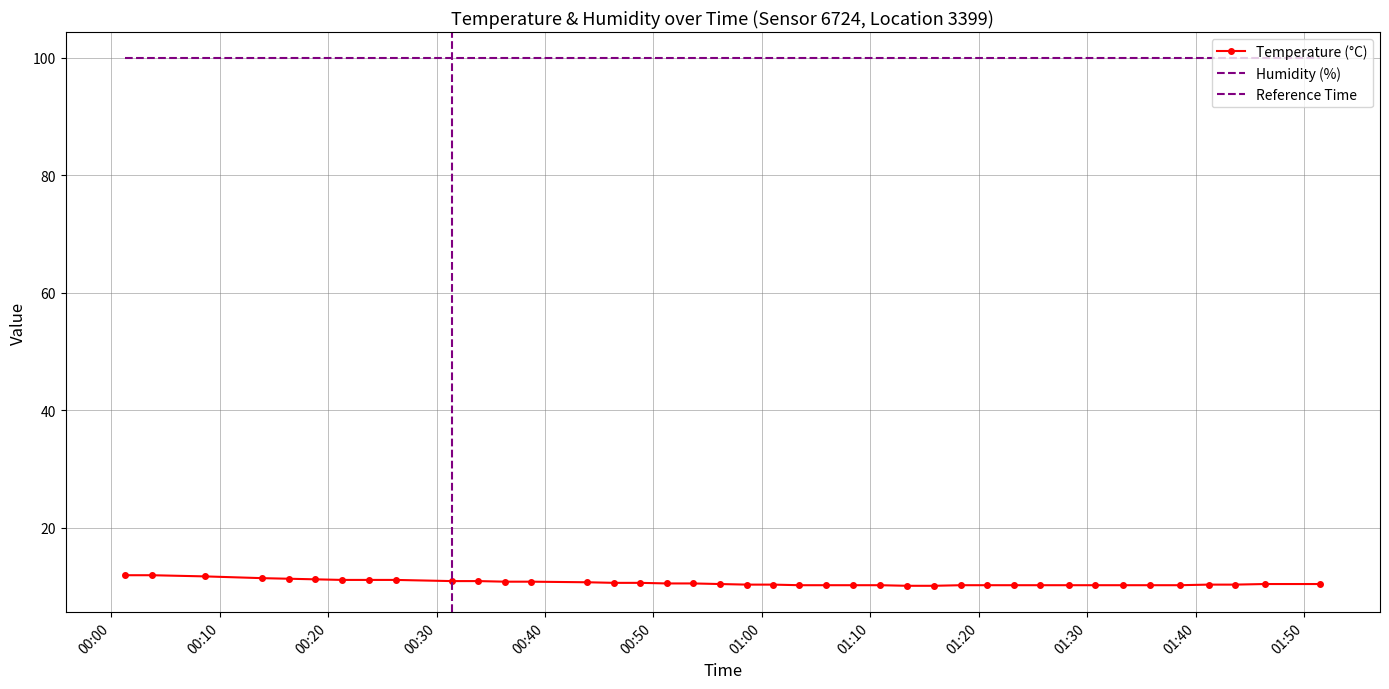

How many categories are shown in the chart?

40